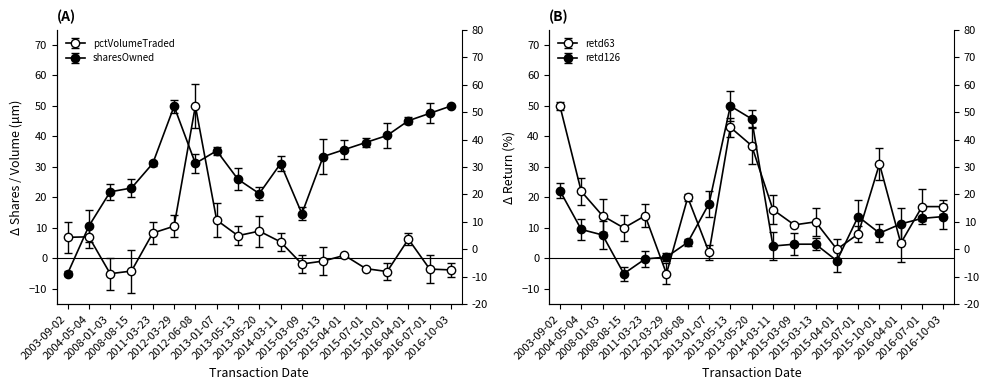

After their last crossing, which series has the higher values: sharesOwnedFollowingTransaction or pctVolumeTraded?

sharesOwnedFollowingTransaction